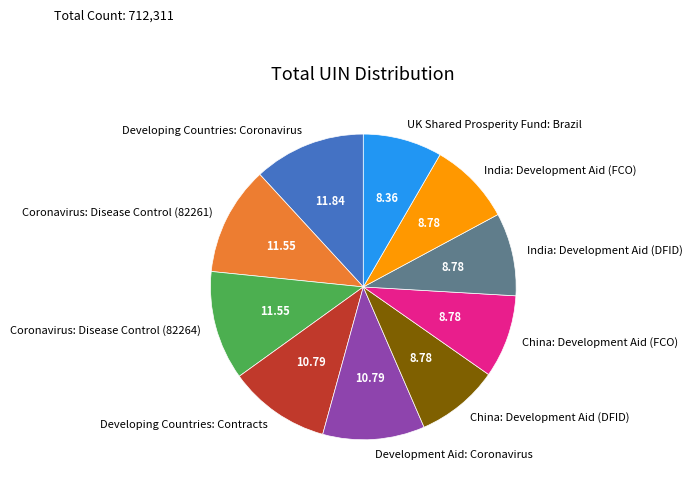

What is the ratio of the value at India: Development Aid (FCO) to the value at China: Development Aid (DFID)?

1.0